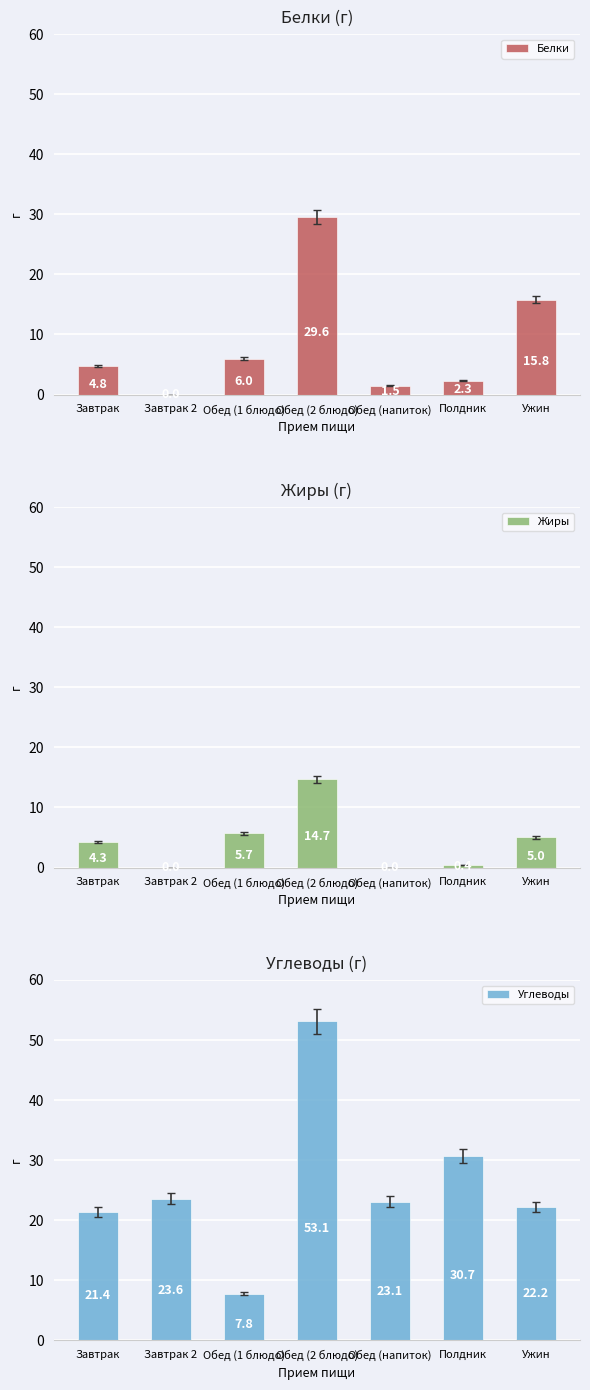

How many positive values does the Жиры series have?

5